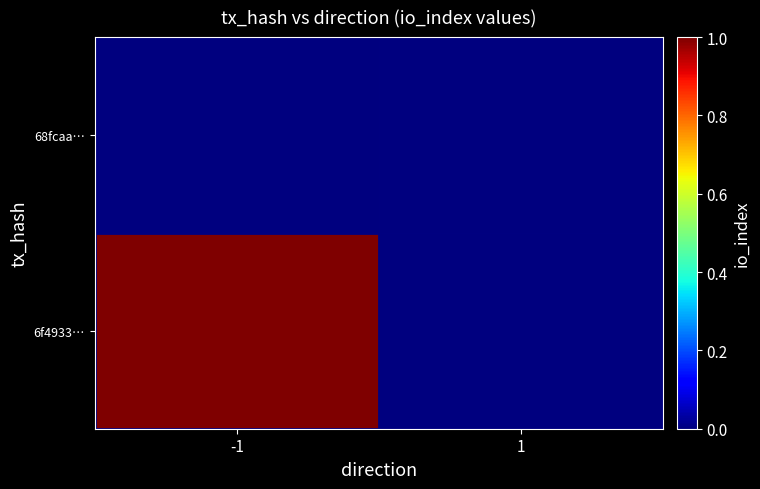

Between 1 and -1, which is larger?

-1